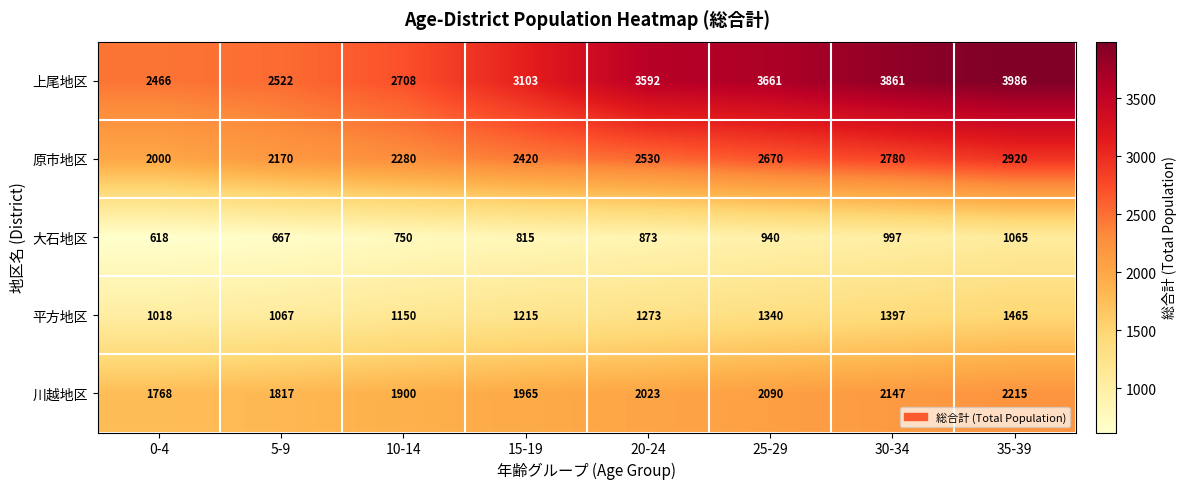

The value of 大石地区 at 15-19 is 815. True or false?

True